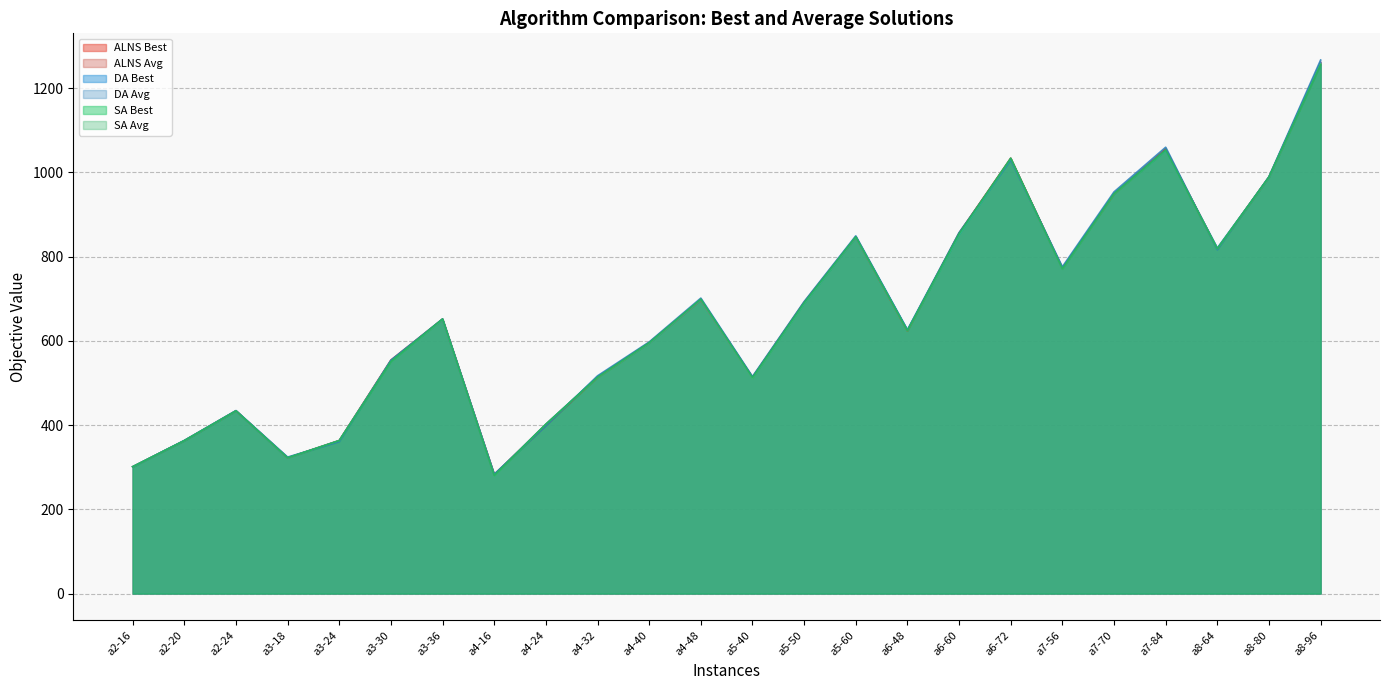

What is the minimum value shown in the chart?

280.3